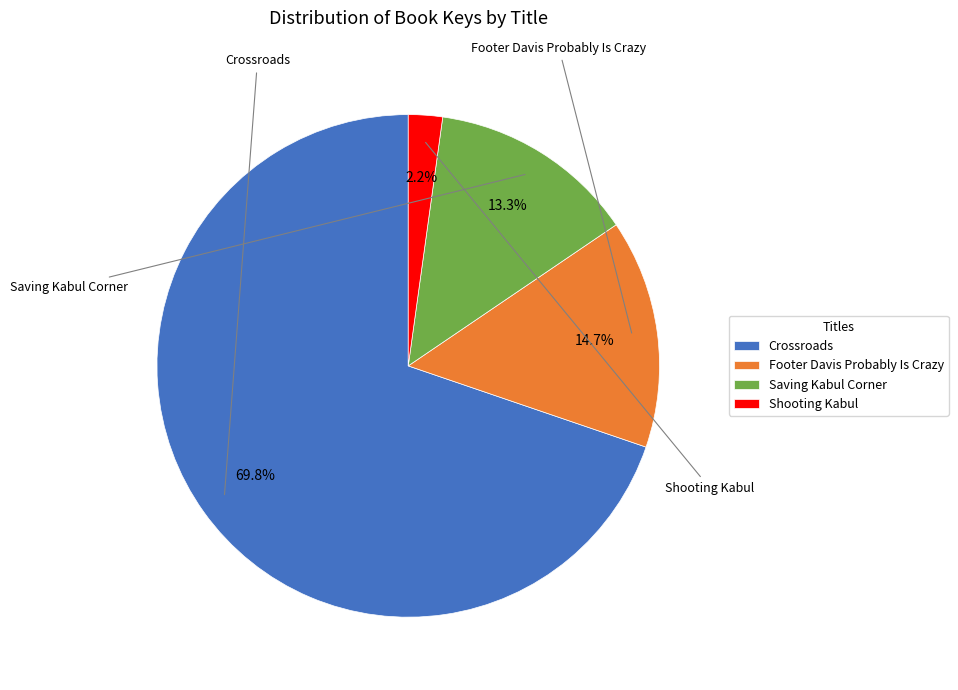

Which slice is the smallest?

Shooting Kabul